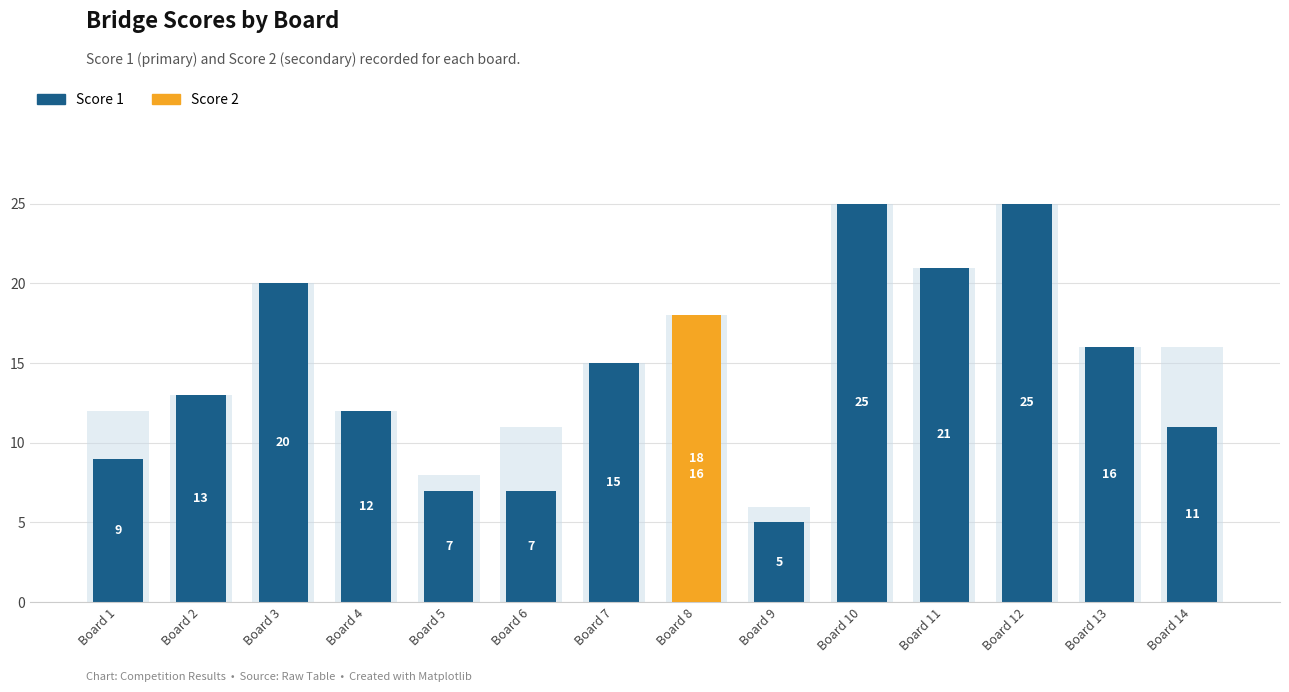

What is the maximum value shown in the chart?

25